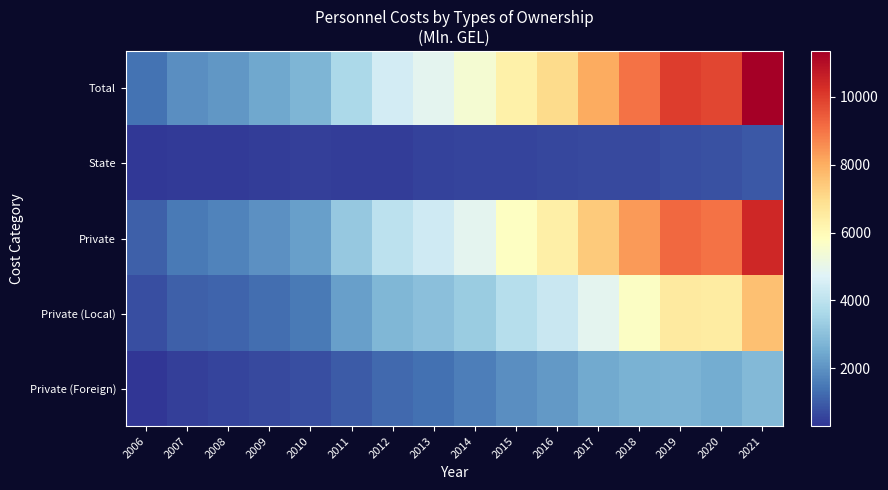

Which series has the largest total across all categories?

Total